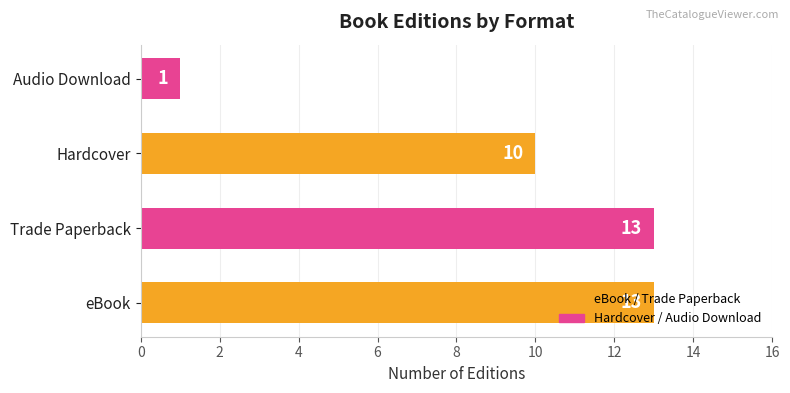

How many values are between 10 and 13?

3